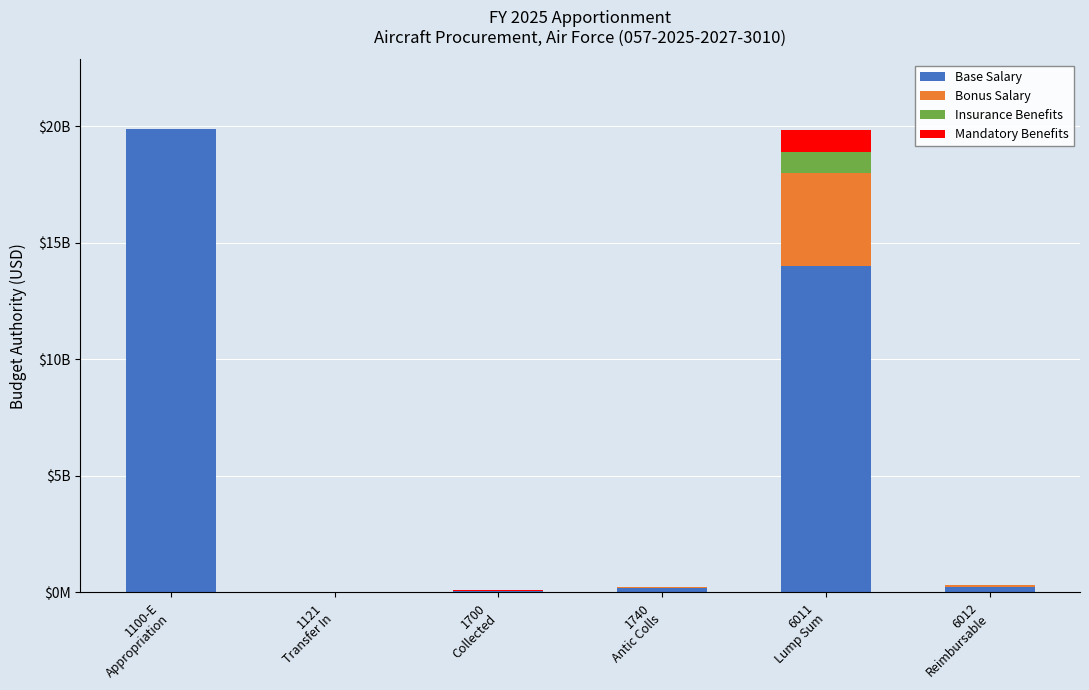

What is the total value across all series at 1100-E
Appropriation?

19899019000